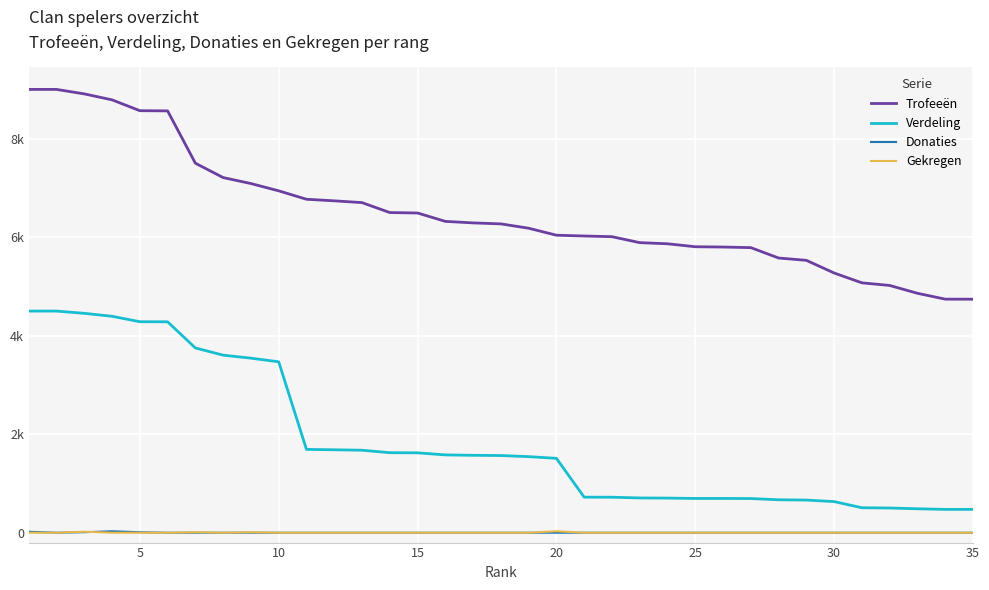

Is this an area chart (filled region under the line)?

No